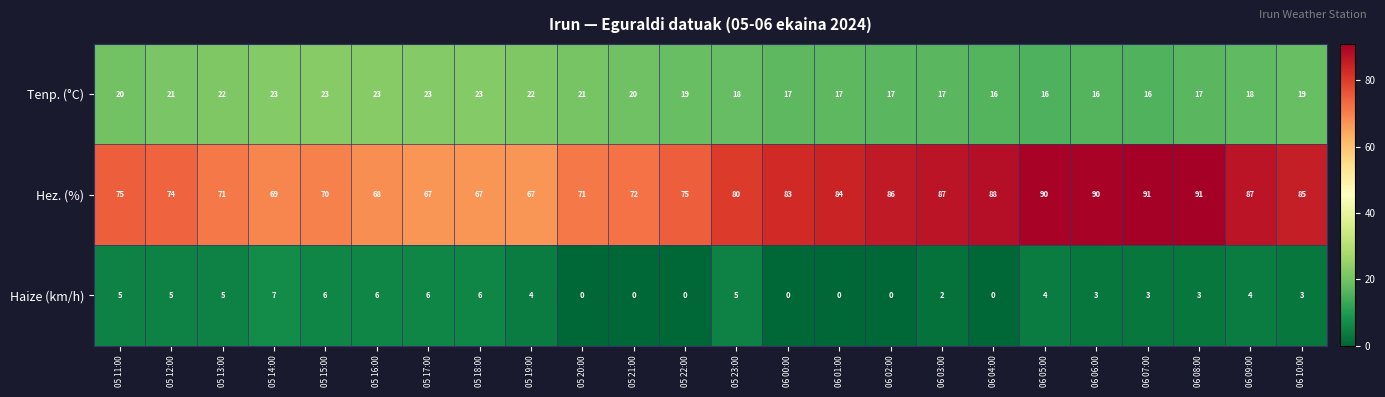

Read the Tenp. (°C) value at 05 16:00.

23